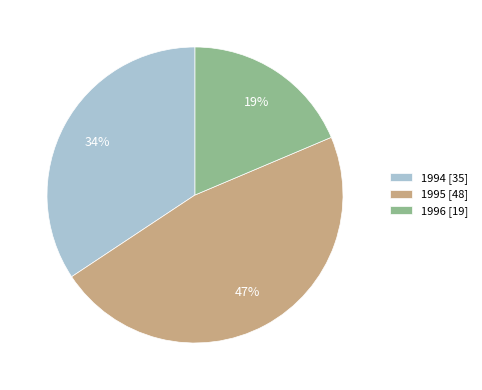

How many slices are in this pie chart?

3